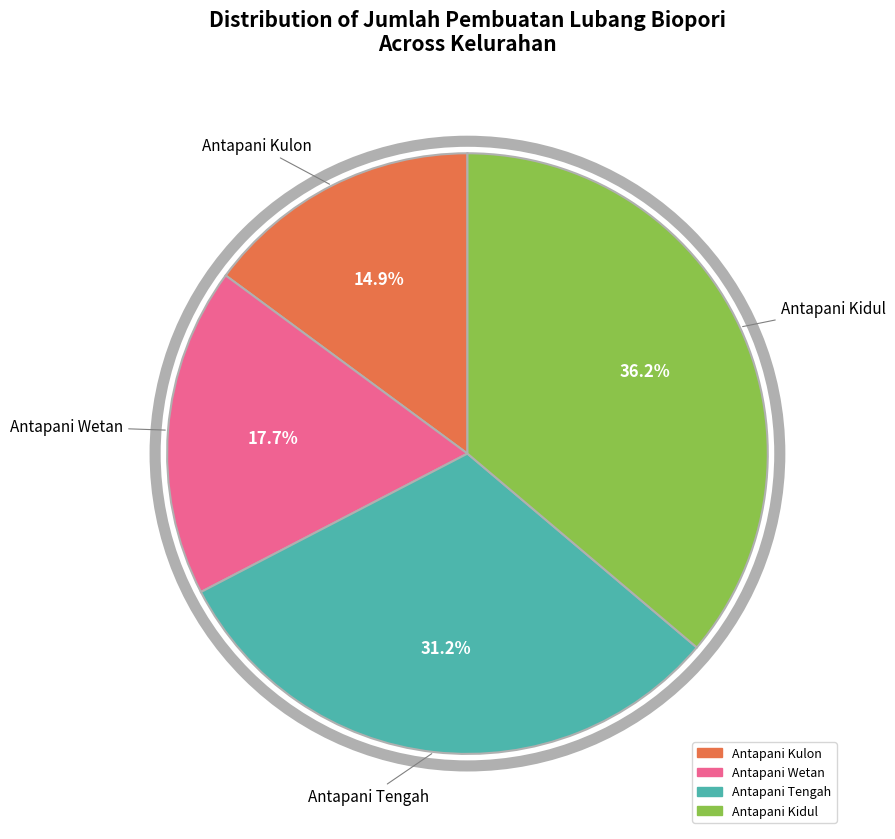

Approximately how many times larger is the value at Antapani Tengah compared to Antapani Wetan?

1.8